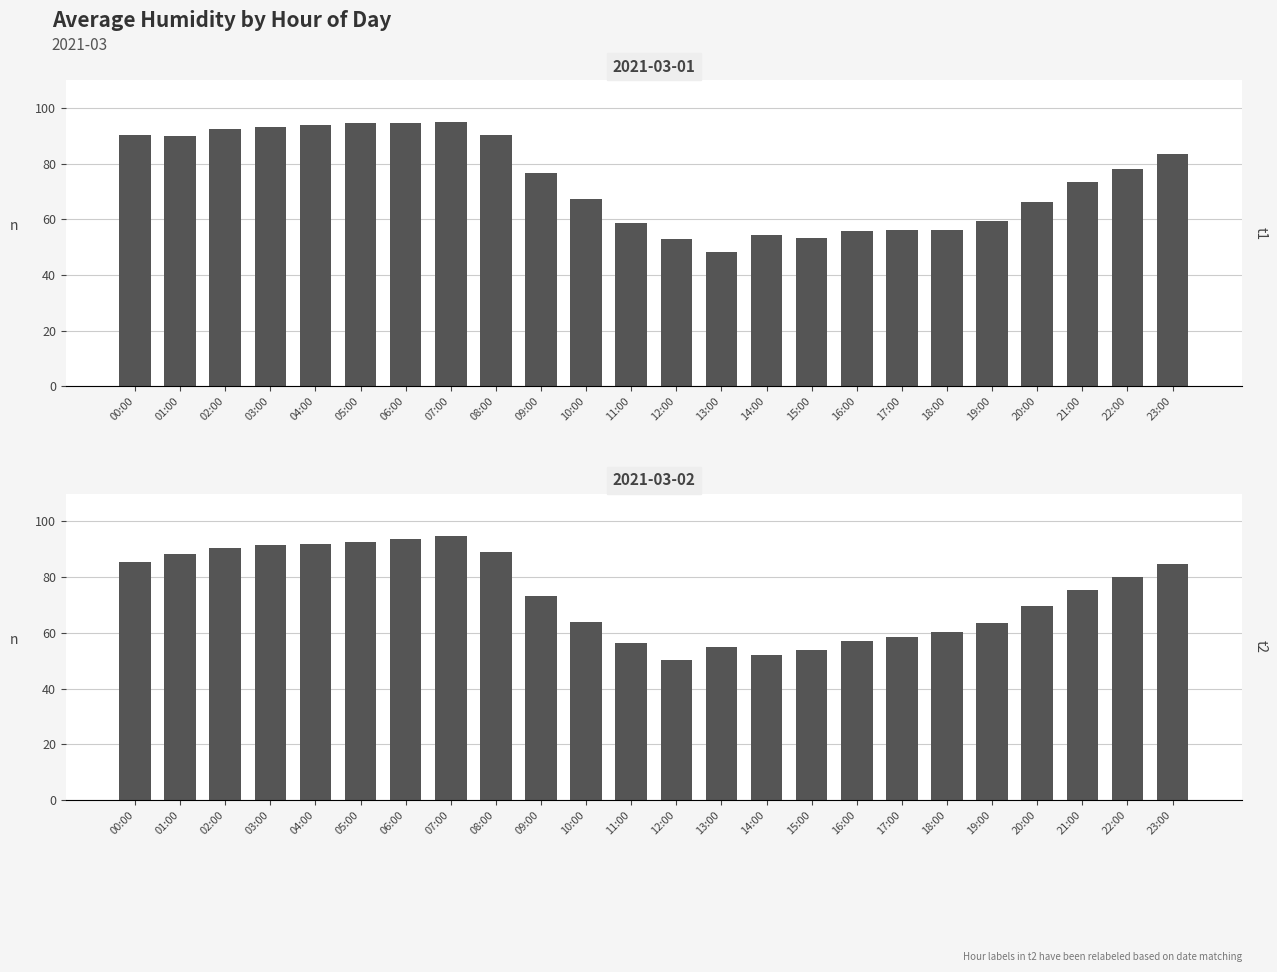

Count the number of categories in the chart.

24